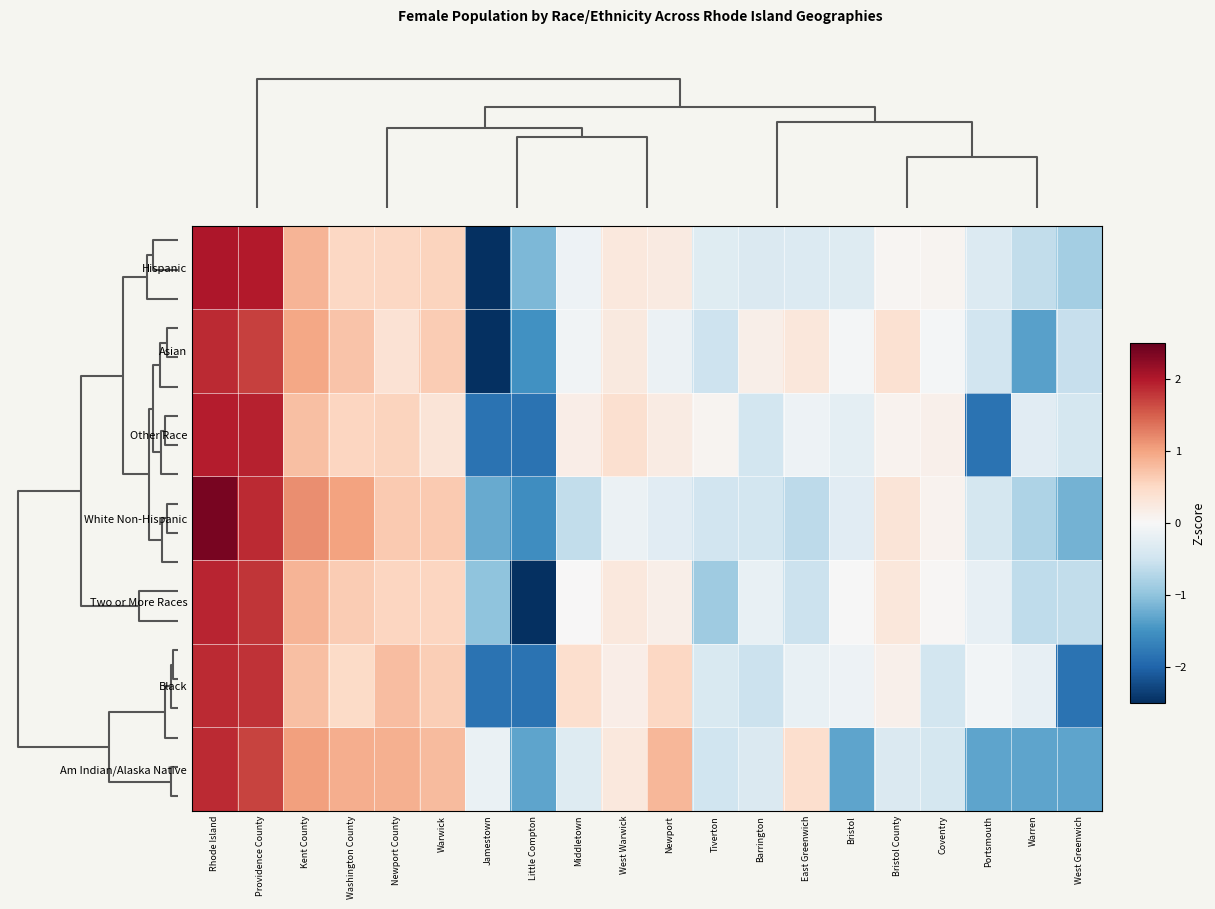

At how many categories does at least one series exceed -1?

19